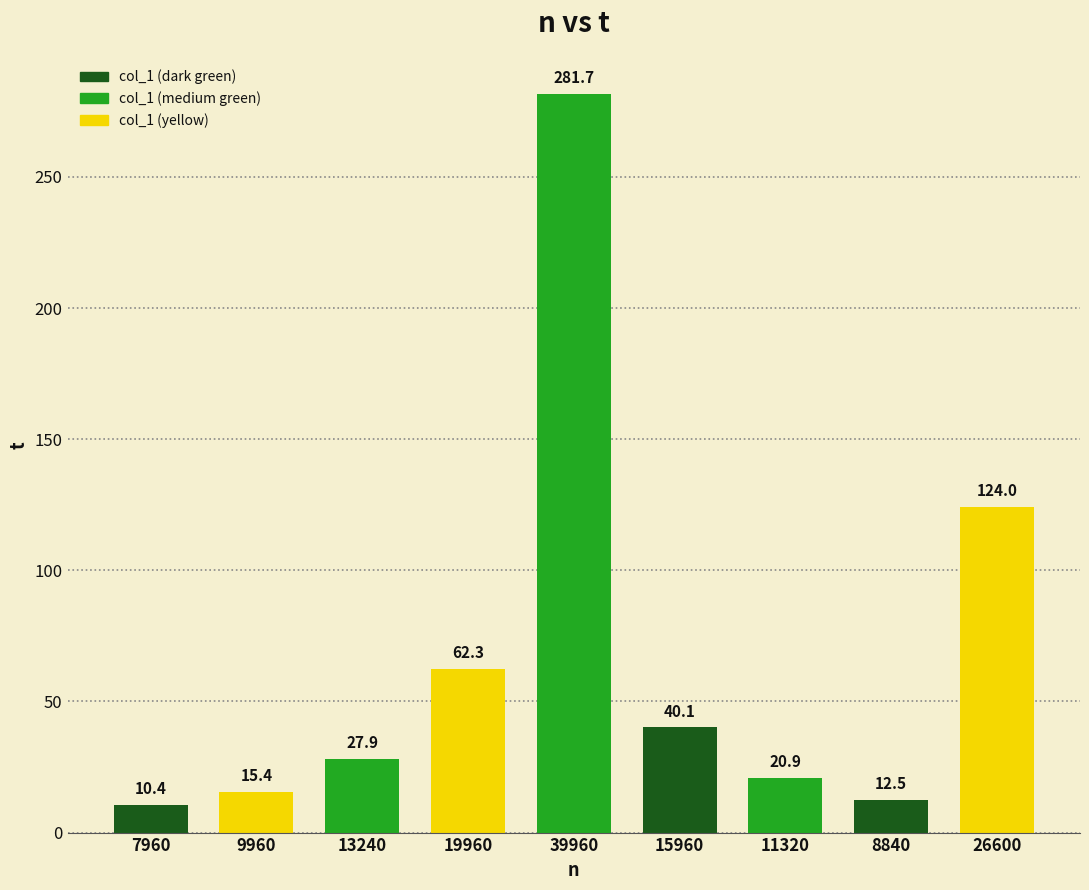

Reading left to right, what are all the values shown in this chart?

10.4	15.4	27.9	62.3	281.7	40.1	20.9	12.5	124.0